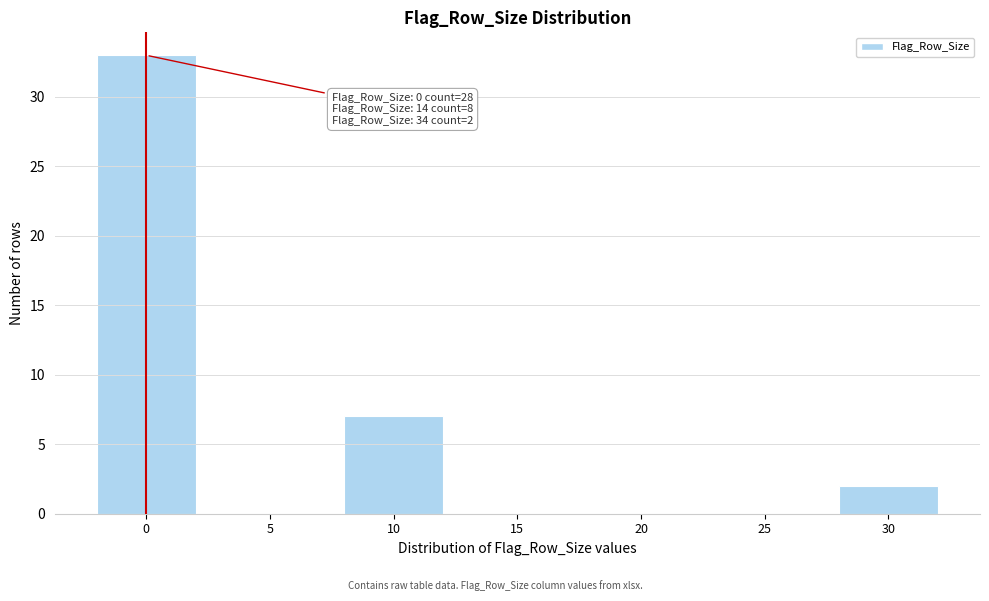

Reading right to left, transcribe all the data shown in this chart.

30=2	25=0	20=0	15=0	10=7	5=0	0=33